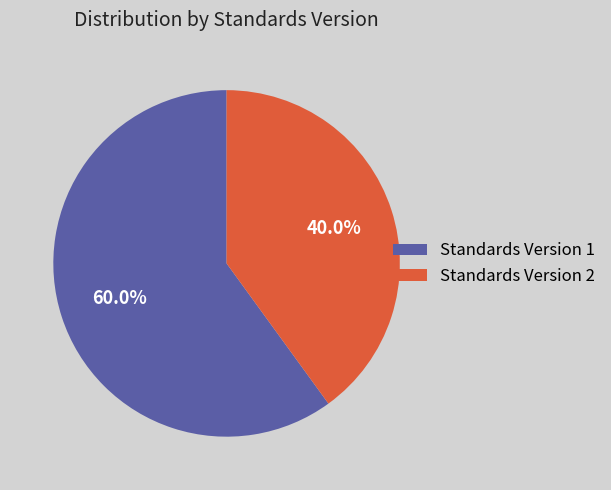

Does any single category account for the majority?

Yes